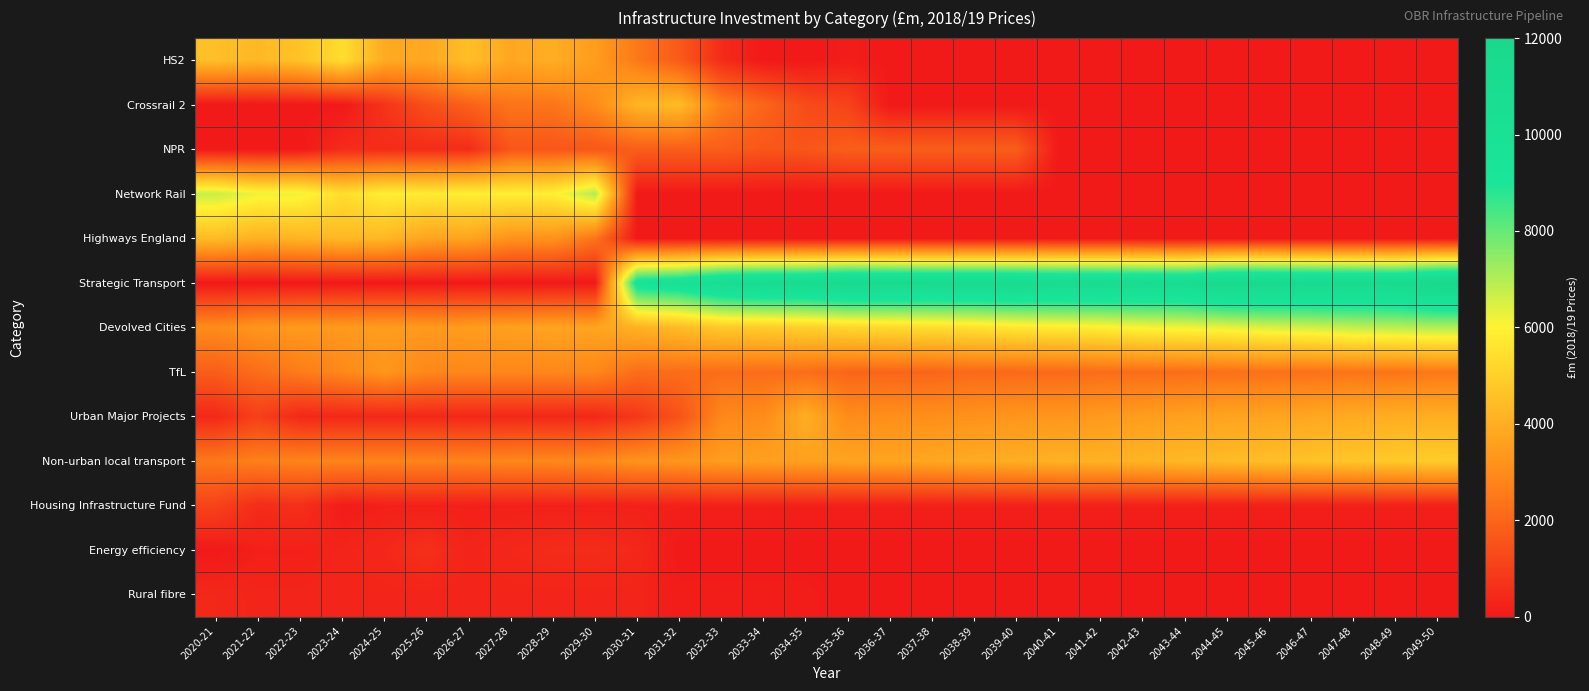

At which category is the sum across all series the highest?

2049-50